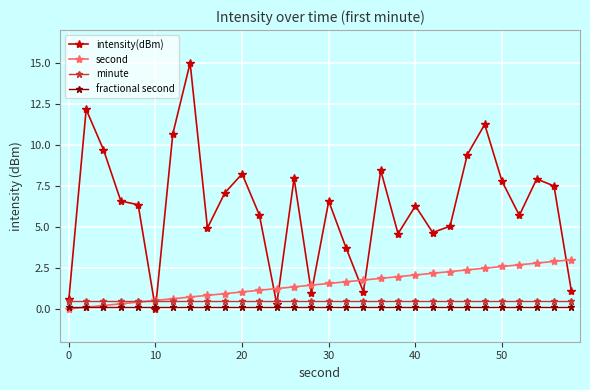

How many times do second and intensity(dBm) cross each other?

9